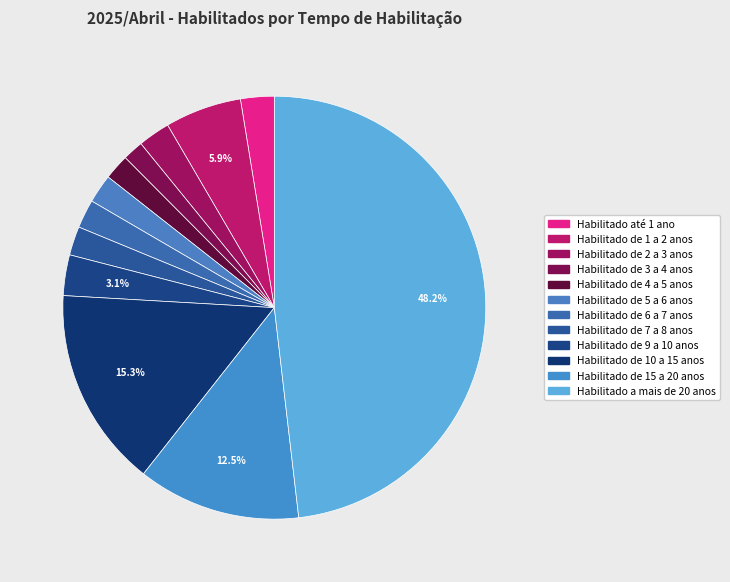

How much of the chart is everything except Habilitado de 9 a 10 anos?

96.9%